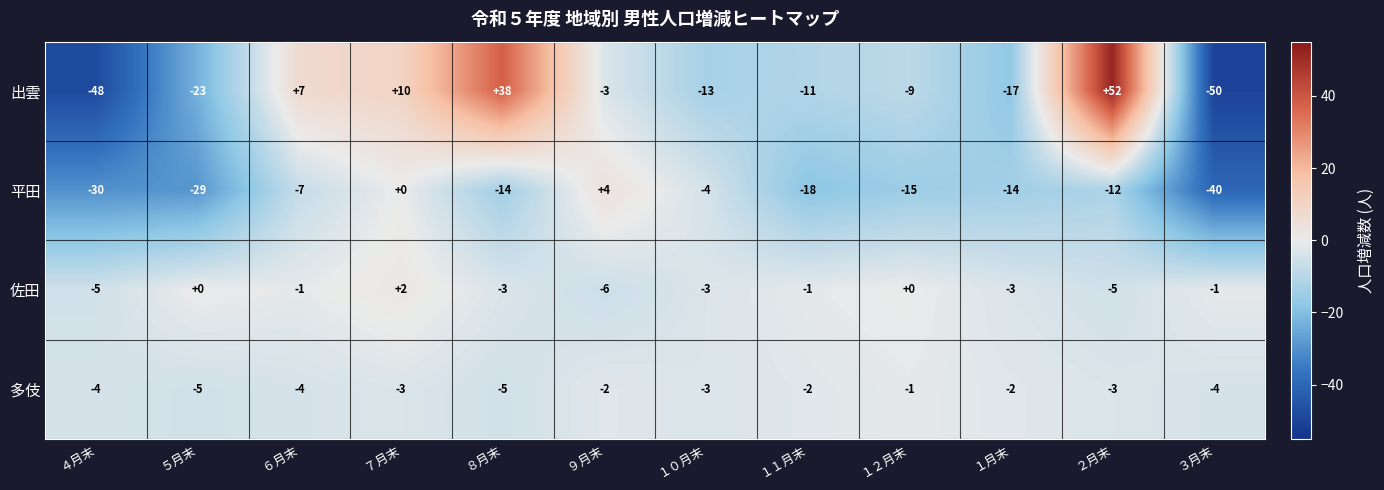

Is it true that 佐田 equals 0 at ５月末?

True